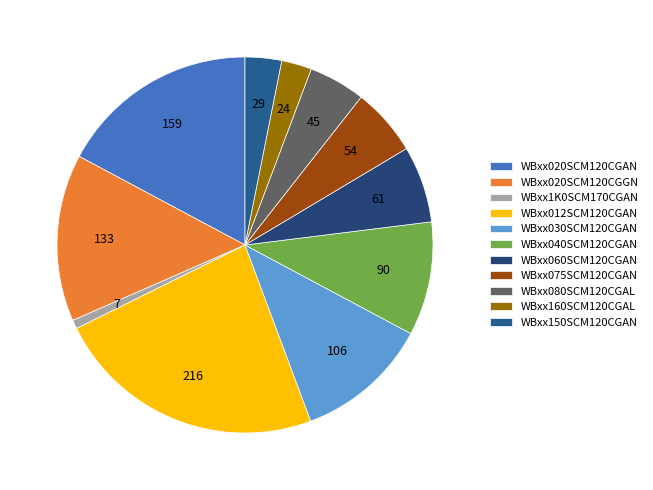

Which slice is the largest?

WBxx012SCM120CGAN